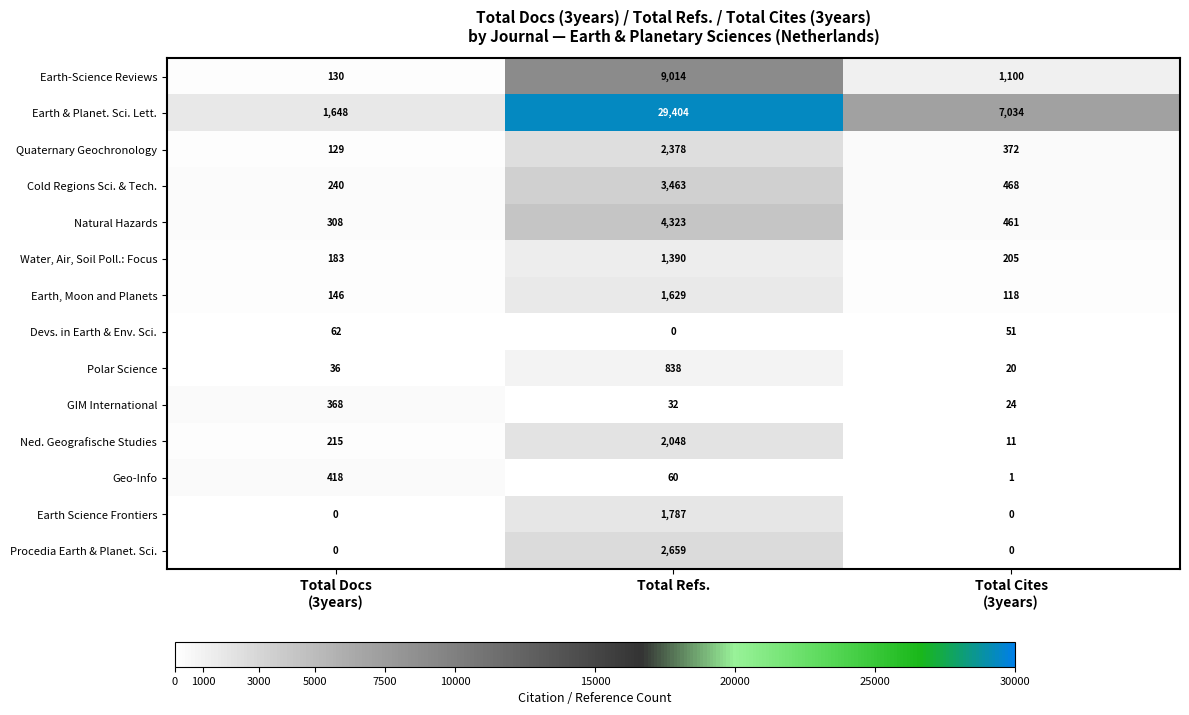

The Natural Hazards series shows 4323 at Total Refs.. True or false?

True